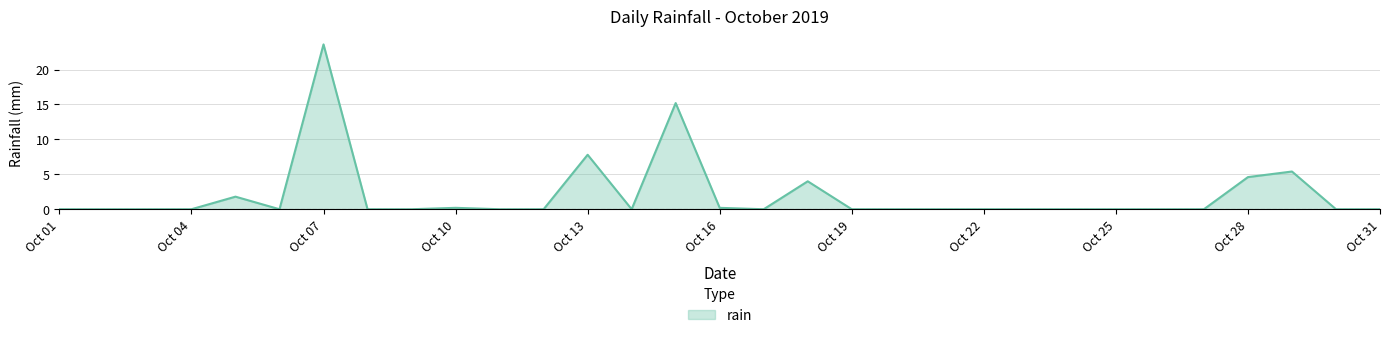

What is the difference between the maximum and minimum values?

23.6